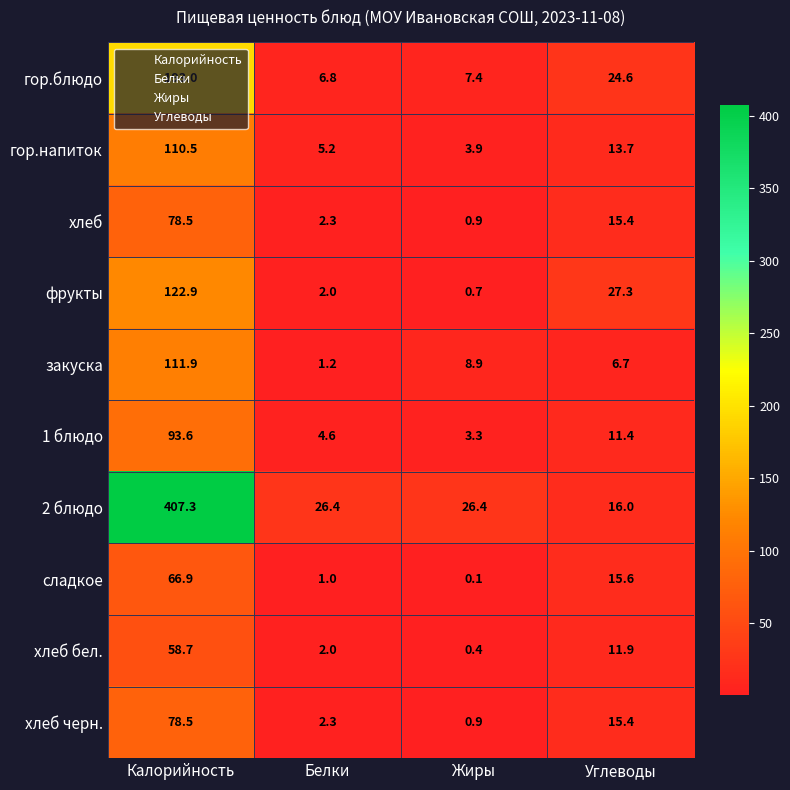

True or false: хлеб бел. has a value of 5.2 at Углеводы.

False